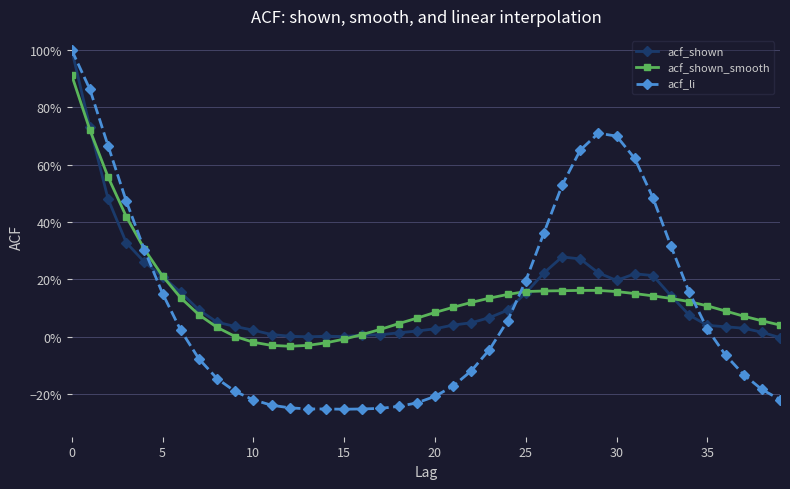

Which series has the widest spread of values?

acf_li